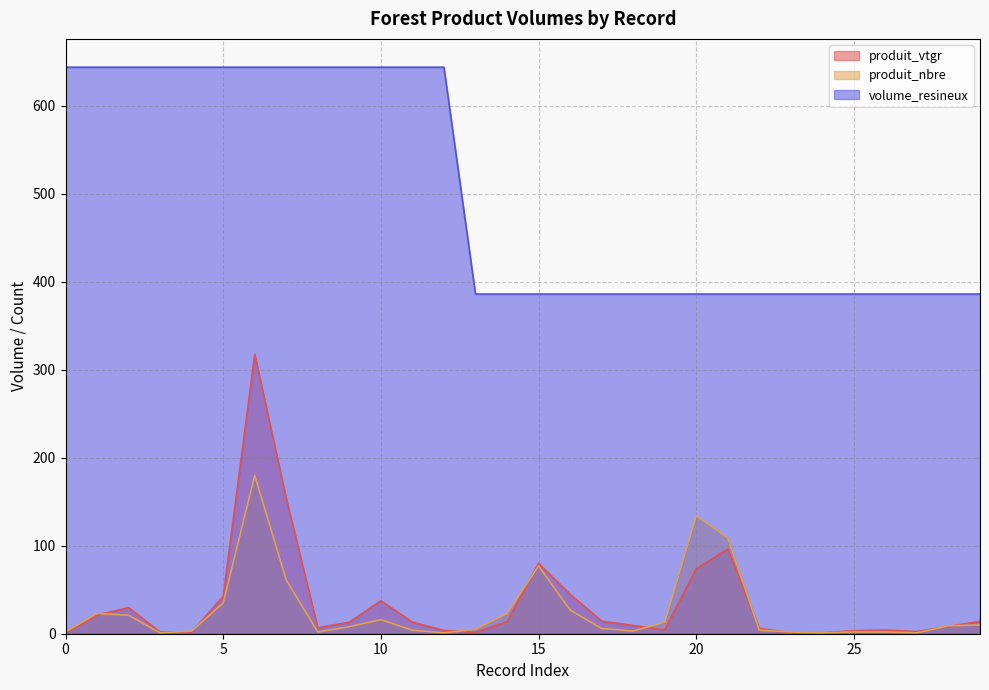

Which series has the largest range (max minus min)?

produit_vtgr